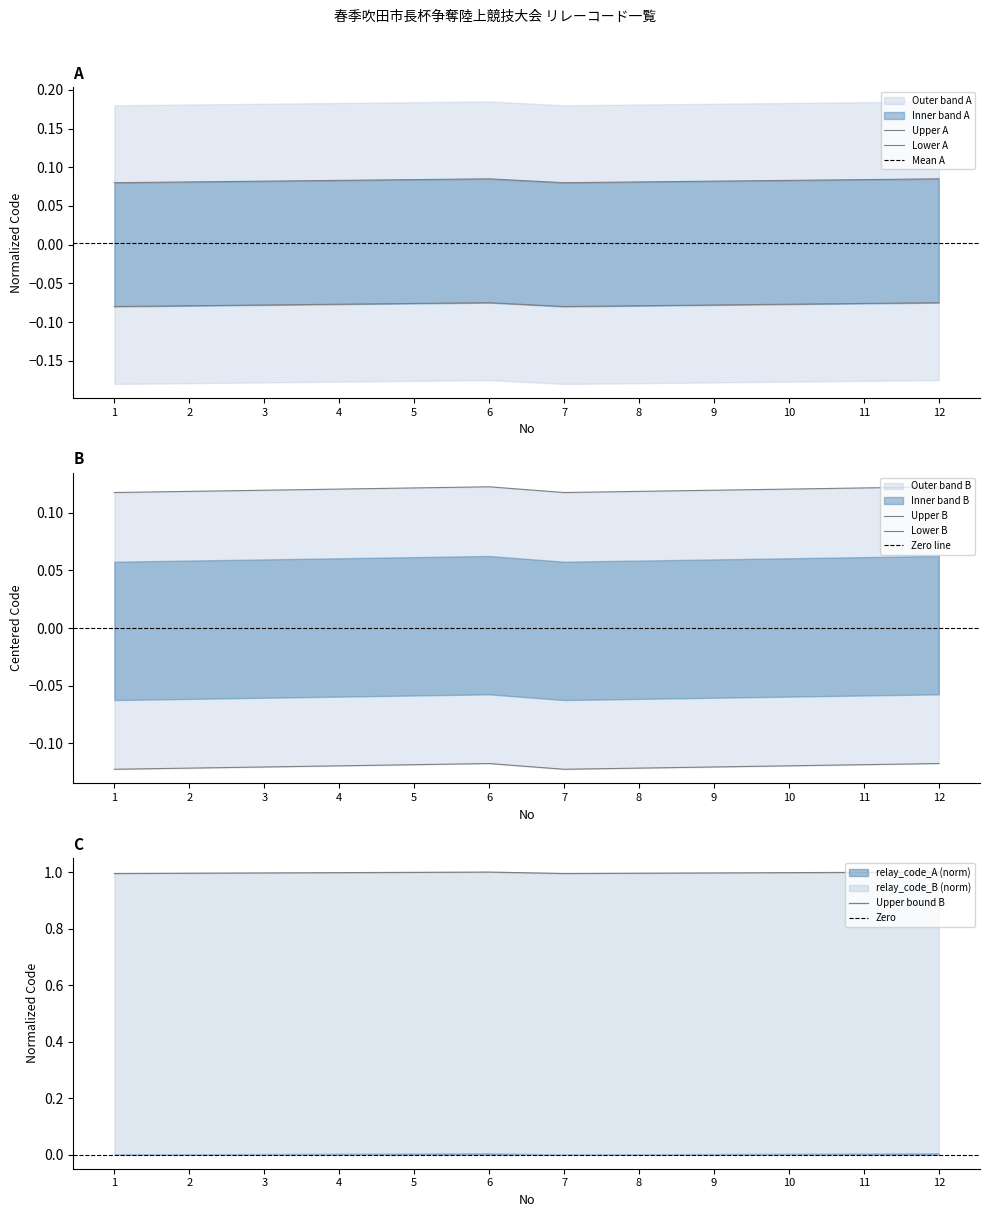

The relay_code_A series shows 0.1 at 3. True or false?

False